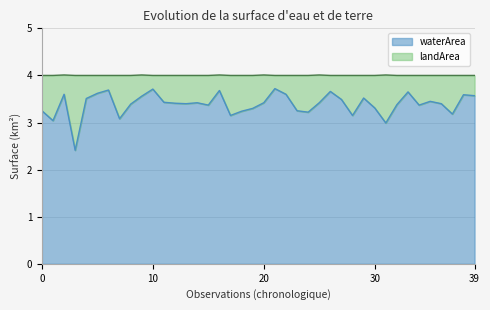

What is the value of the 25th point from the left?

3.2